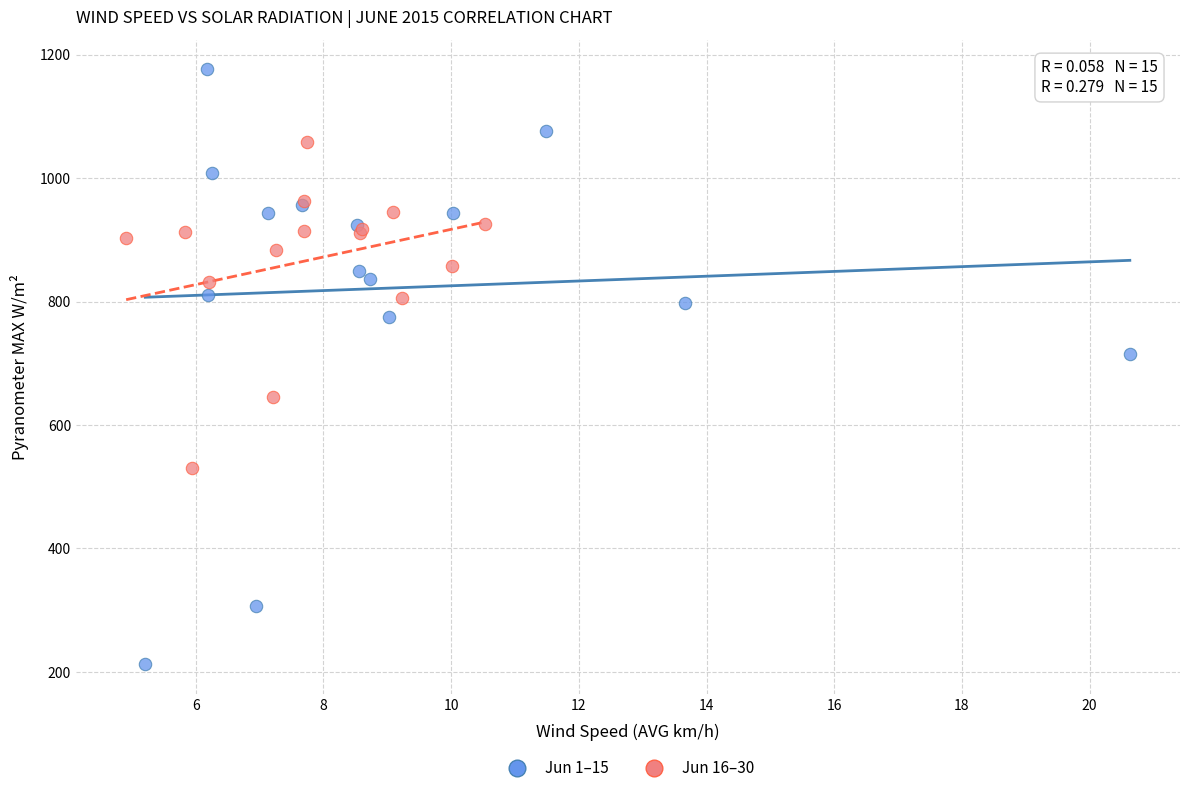

Which series reaches the maximum Y coordinate?

Jun 1–15